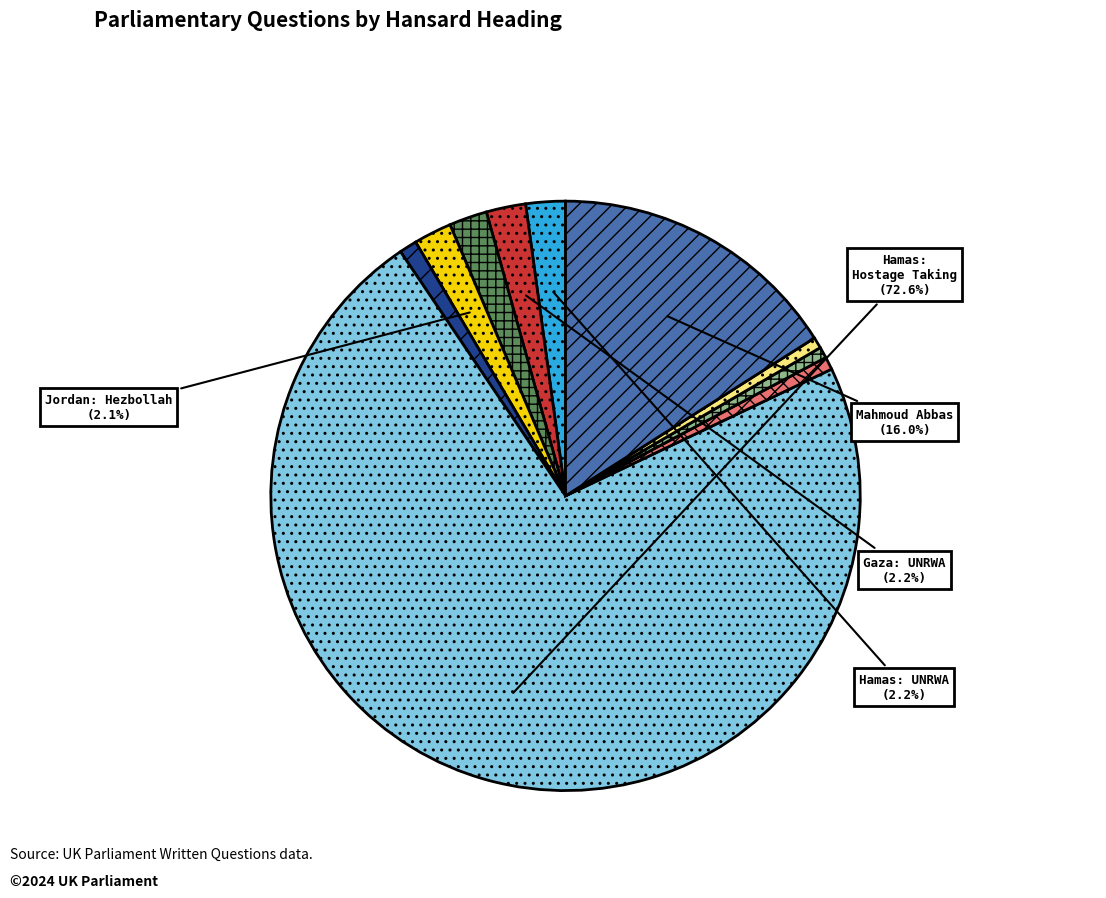

Does any single category account for the majority?

Yes